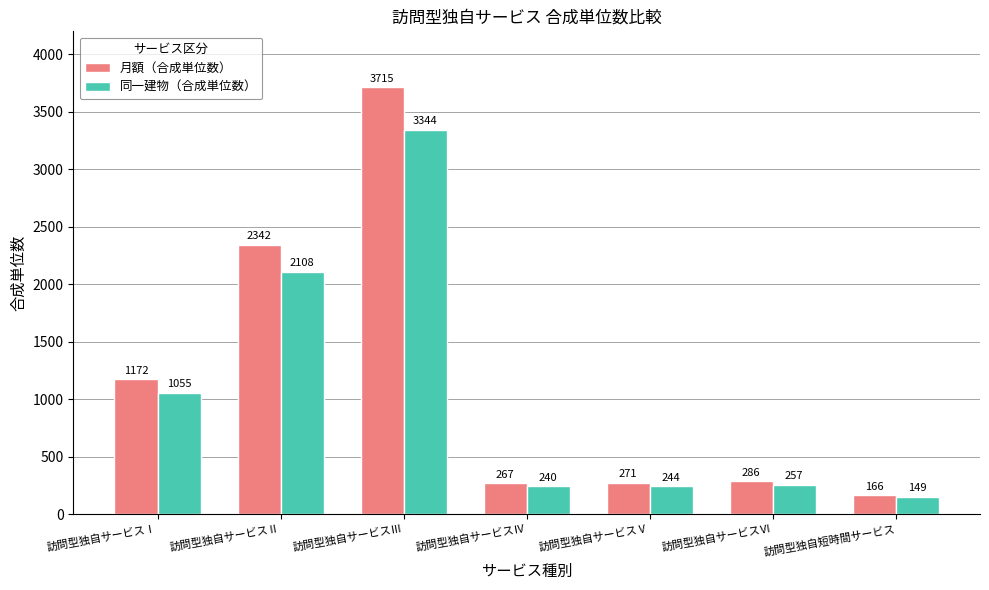

Reading right to left, list all the values displayed in this chart.

月額（合成単位数）: 訪問型独自短時間サービス=166	訪問型独自サービスⅥ=286	訪問型独自サービスⅤ=271	訪問型独自サービスⅣ=267	訪問型独自サービスⅢ=3715	訪問型独自サービスⅡ=2342	訪問型独自サービスⅠ=1172
同一建物（合成単位数）: 訪問型独自短時間サービス=149	訪問型独自サービスⅥ=257	訪問型独自サービスⅤ=244	訪問型独自サービスⅣ=240	訪問型独自サービスⅢ=3344	訪問型独自サービスⅡ=2108	訪問型独自サービスⅠ=1055